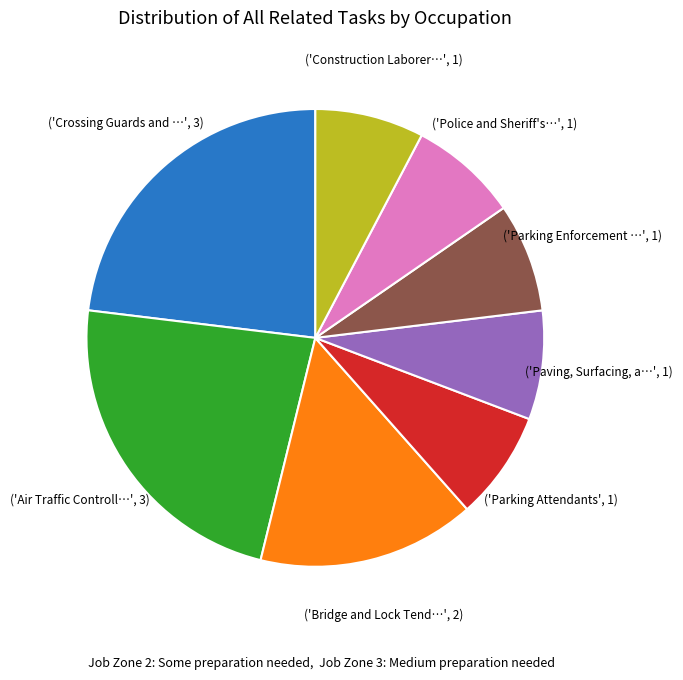

Is there any slice that represents more than half of the pie?

No